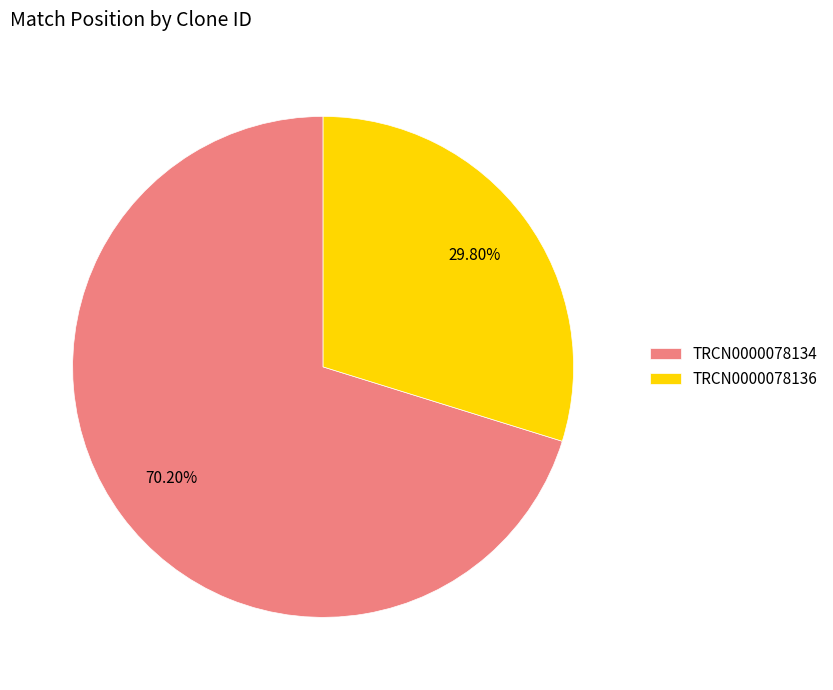

To the nearest percent, what is the combined percentage of TRCN0000078134 and TRCN0000078136?

100%